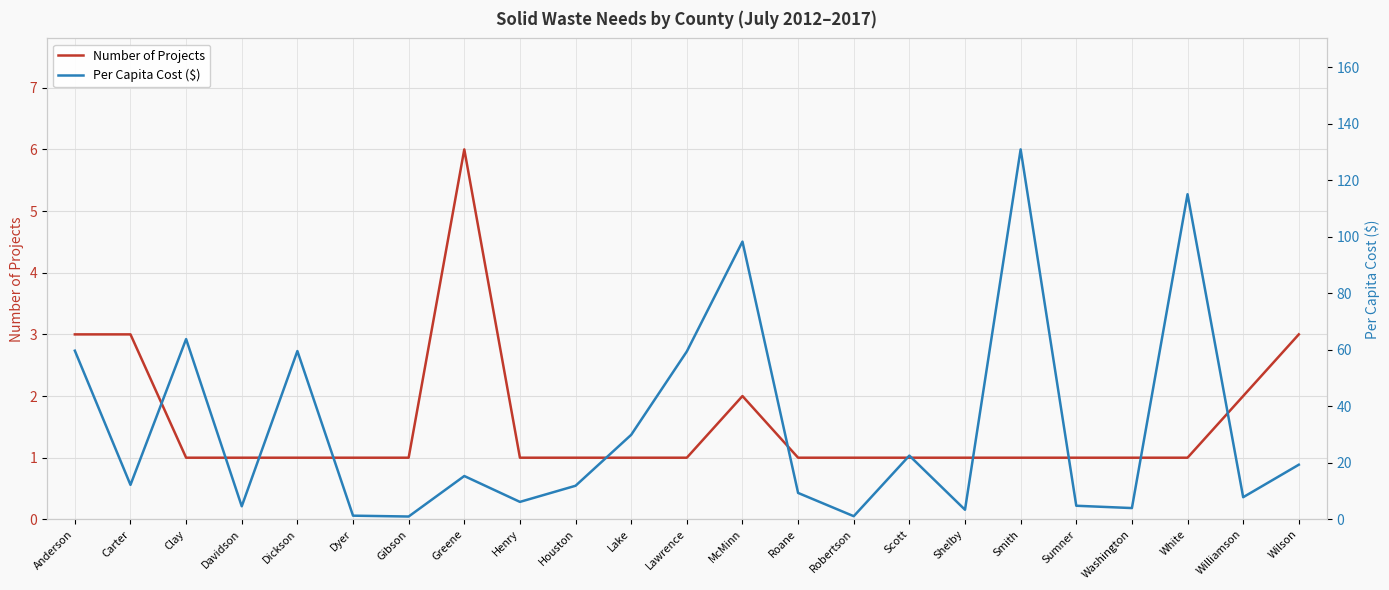

Count the number of data series in this chart.

2